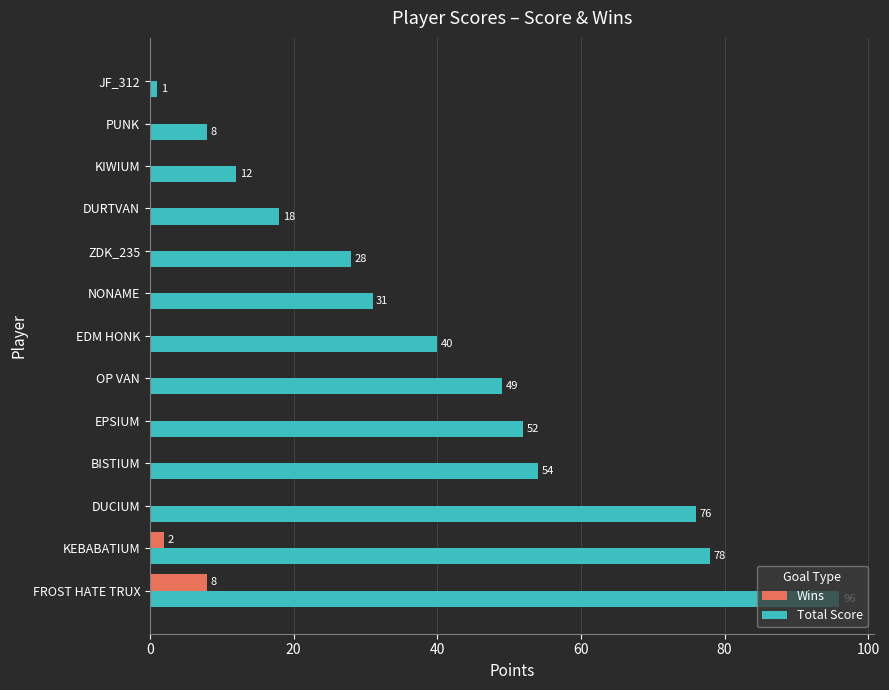

At which label is Wins closest to 4?

KEBABATIUM